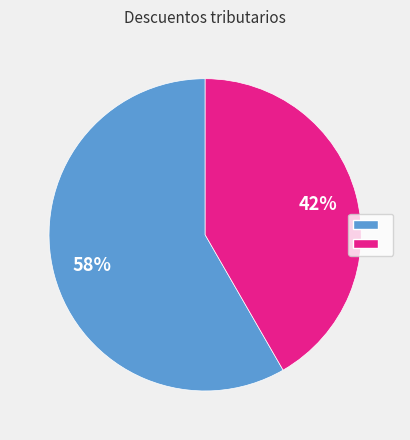

Is there a majority slice in this chart?

Yes